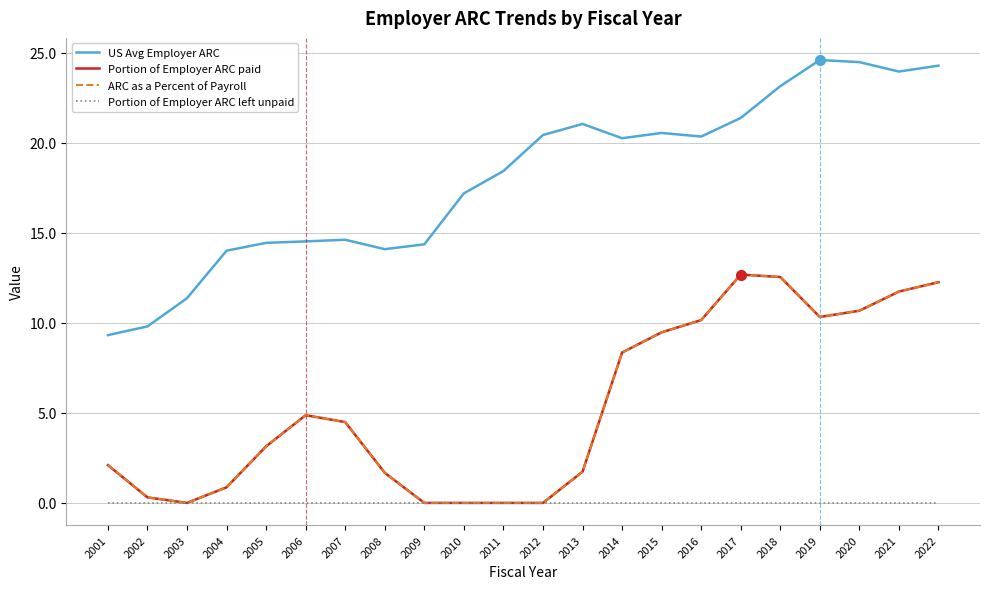

What is the maximum value shown in the chart?

24.6